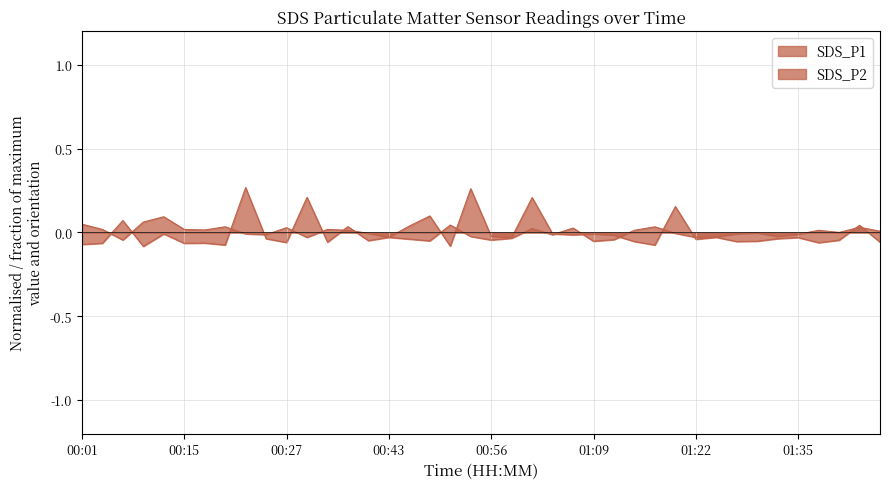

How many lines are shown in the chart?

2